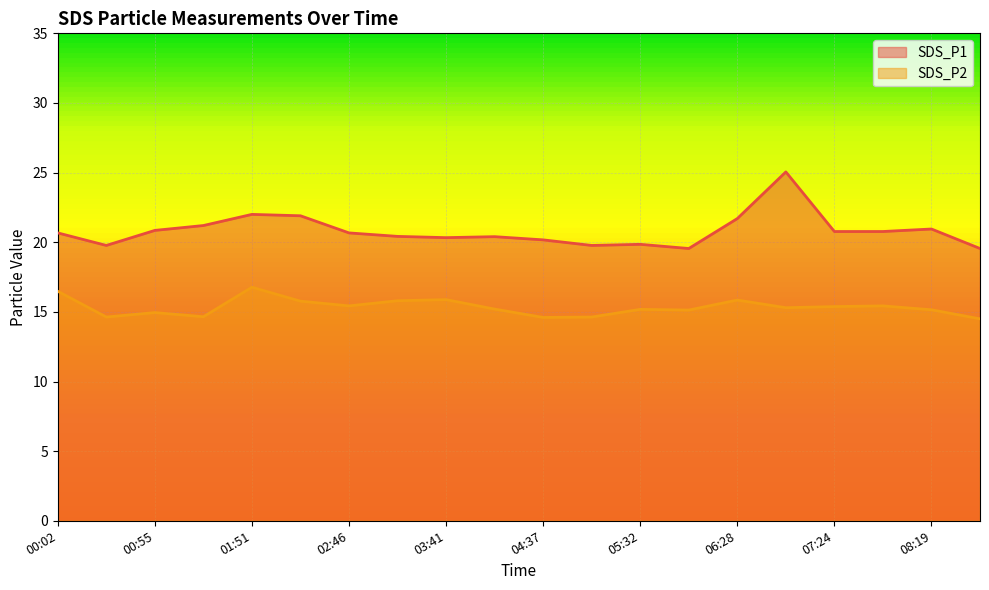

What is the label of the 8th point from the right?

05:32